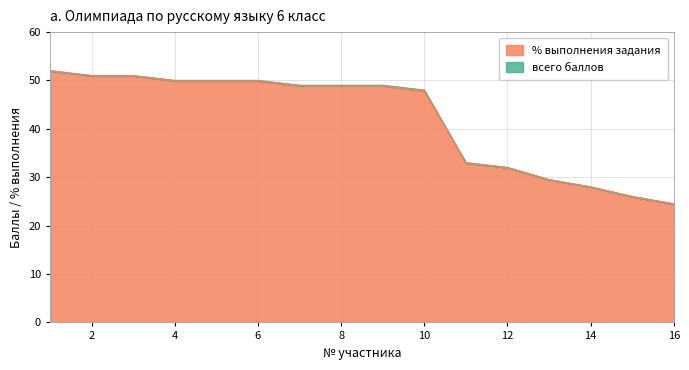

At which label is всего баллов closest to 38?

11